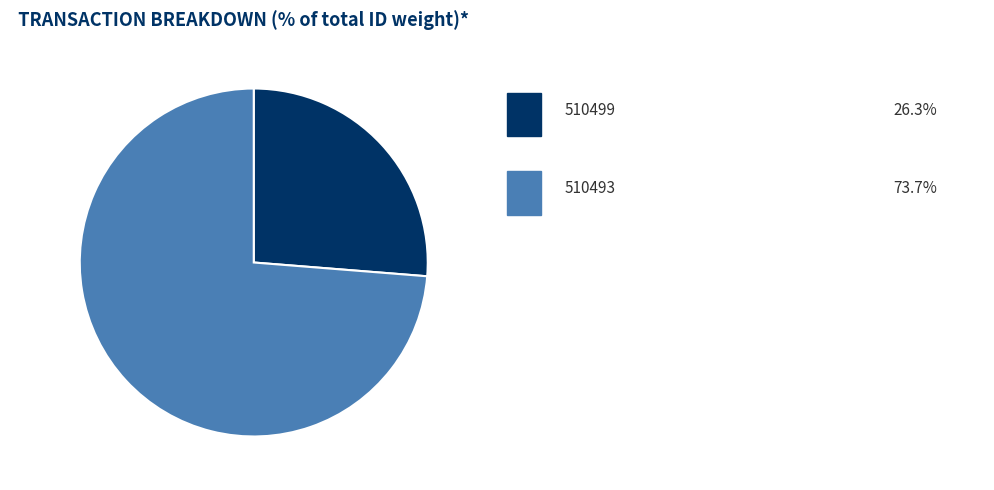

Does any single category account for the majority?

Yes